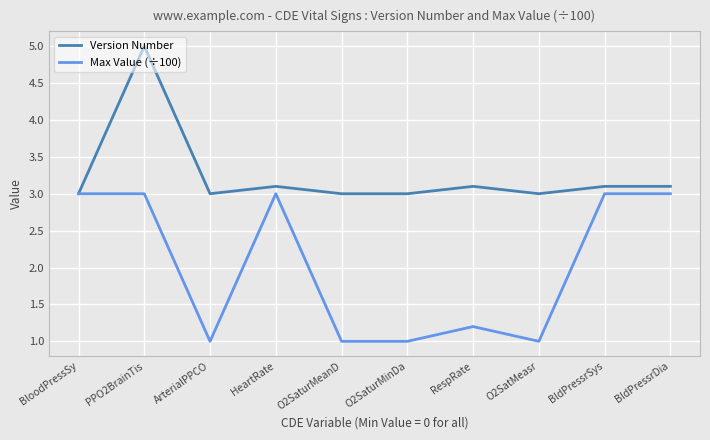

At which label is Max Value (÷100) closest to 2?

RespRate